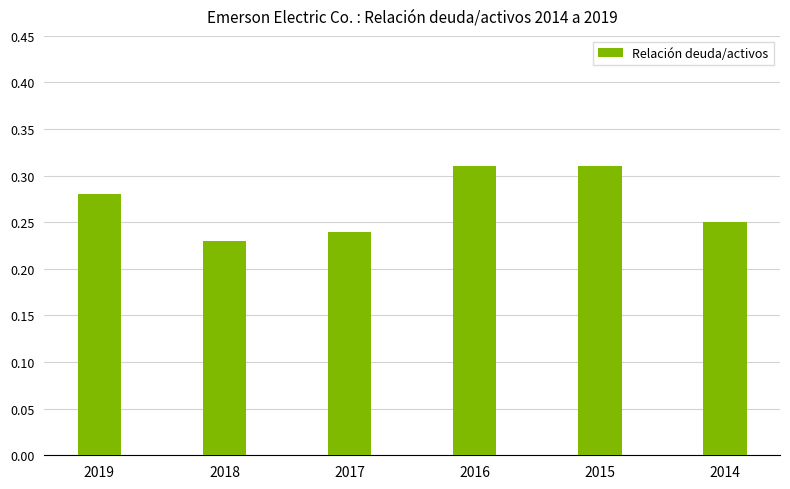

Is it true that the value at 2017 is 0.1?

False